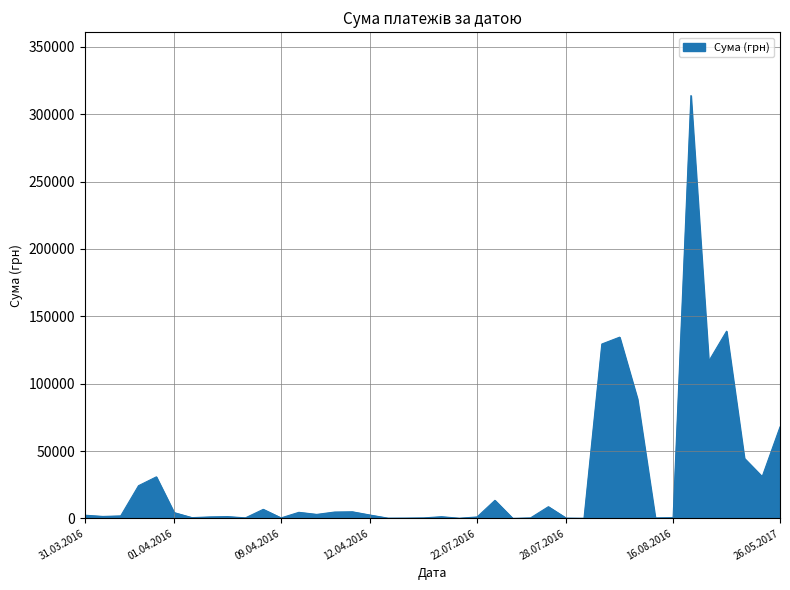

What is the greatest value displayed?

313793.7